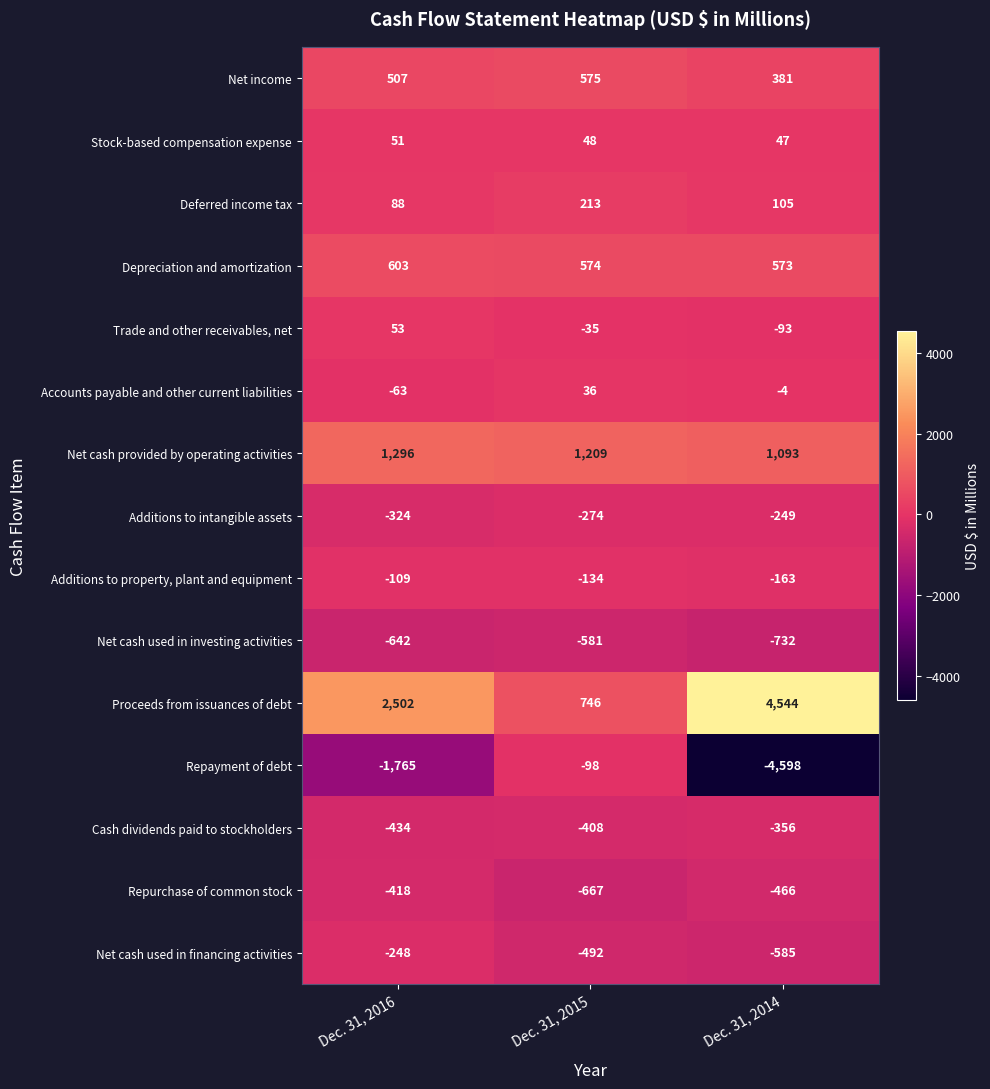

What is the sum of all Stock-based compensation expense values?

146